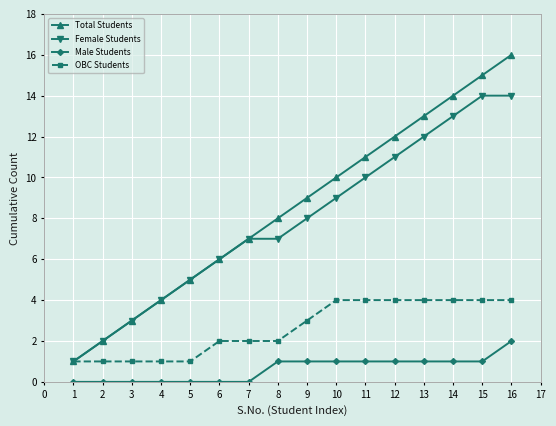

Is it true that OBC Students equals 4 at 12?

True